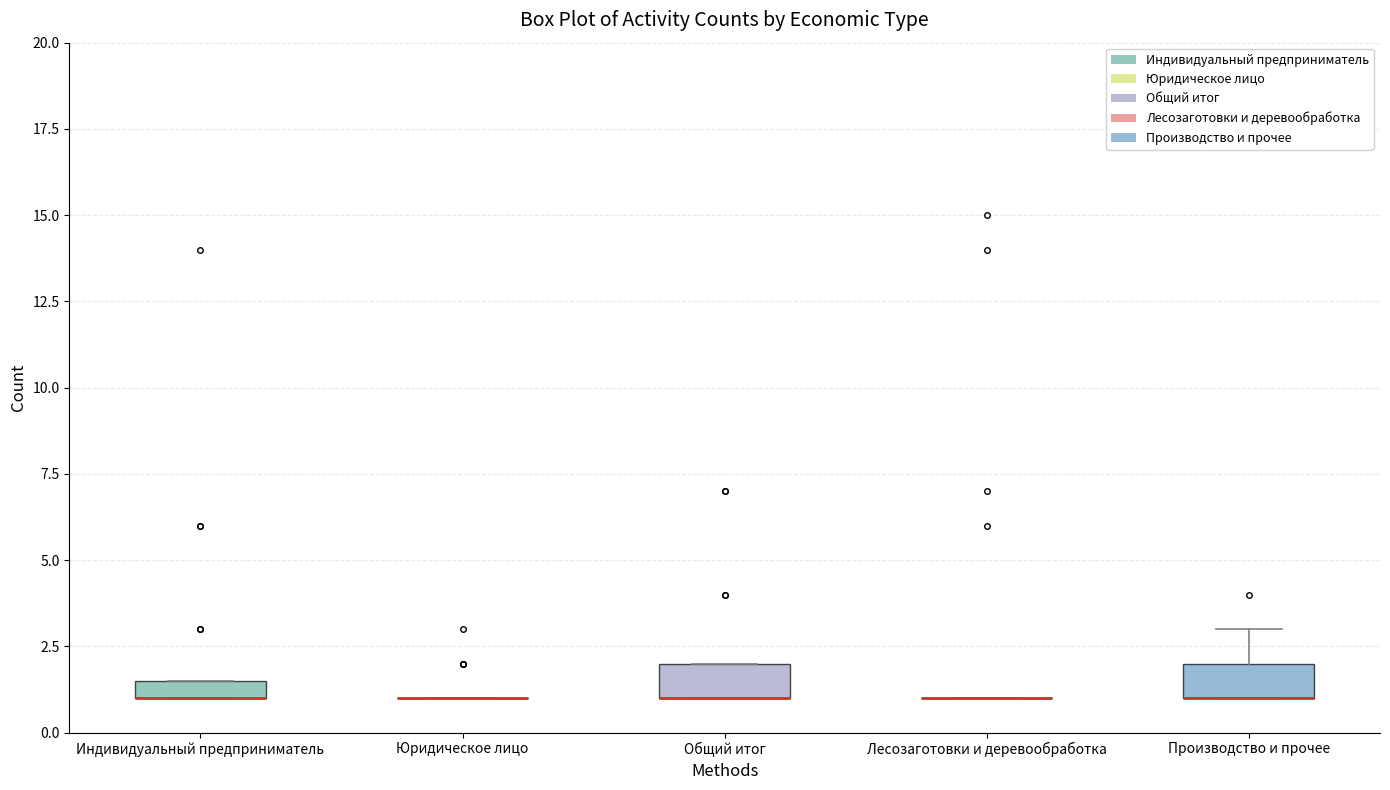

Where is the lower edge of the box for Индивидуальный предприниматель on the y-axis? The values are not printed on the chart, so give them approximately, as read against the axis.

1.0